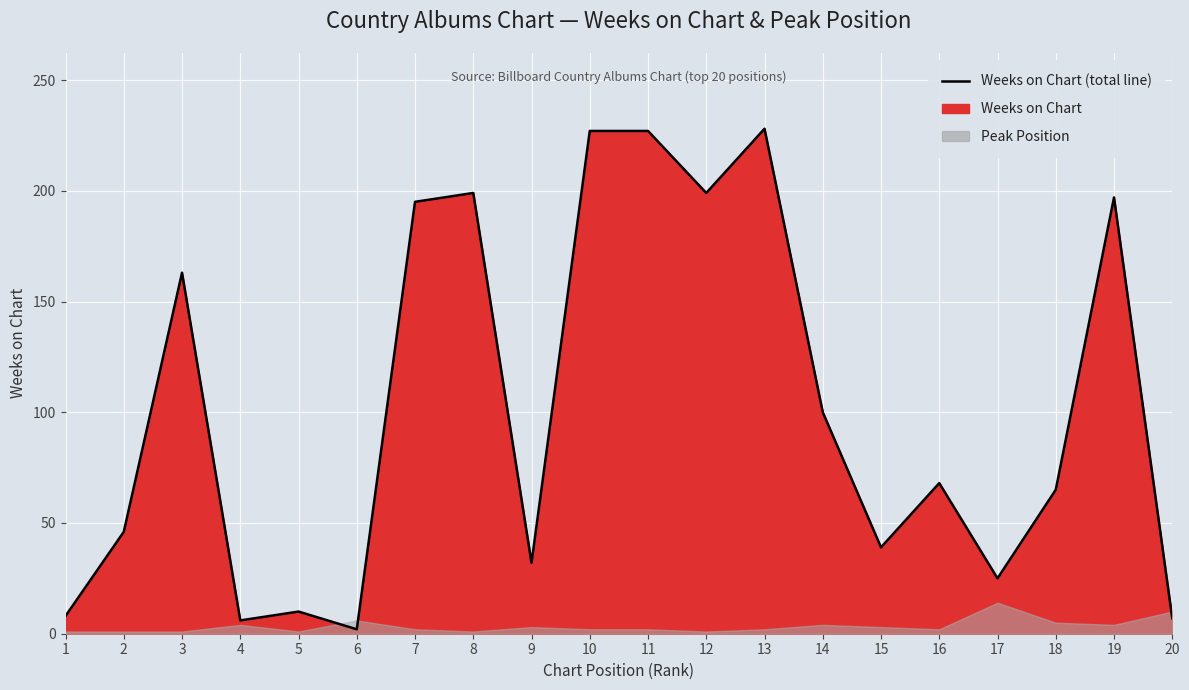

True or false: the data has more than 0 interior local peaks.

True